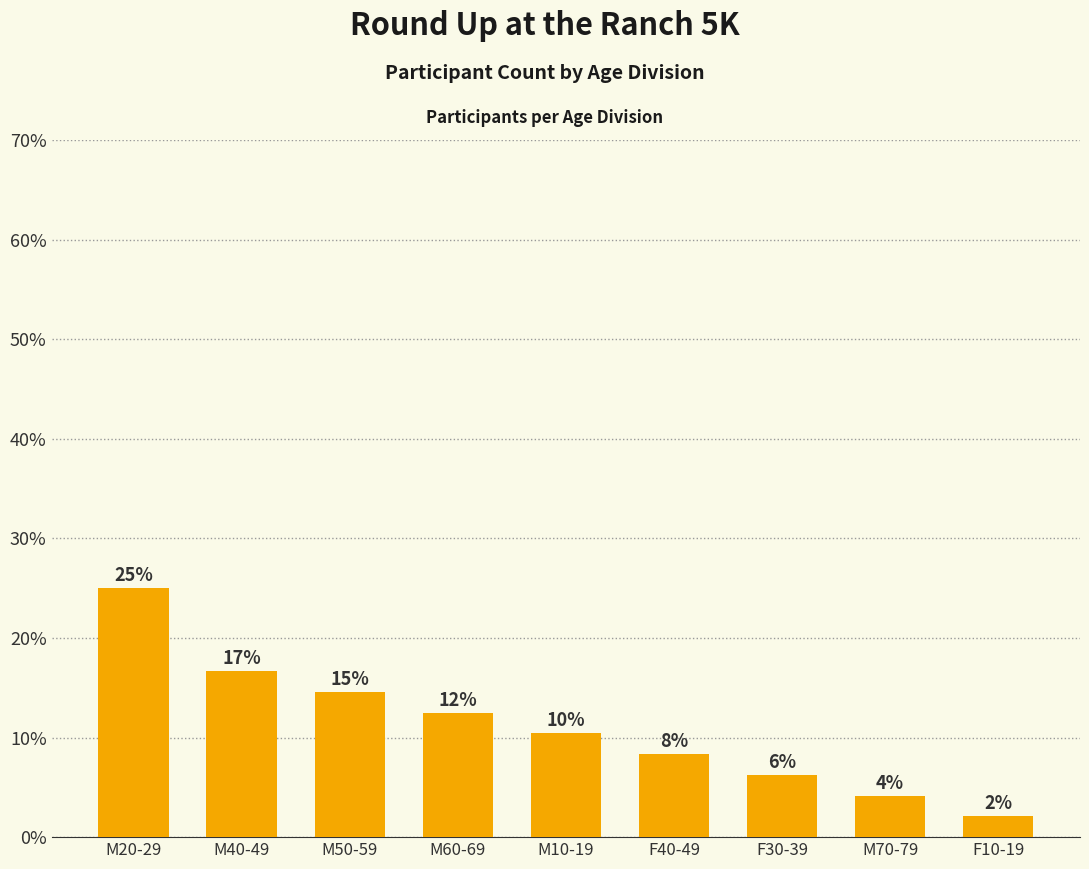

What is the difference between the second highest and second lowest values?

12.5